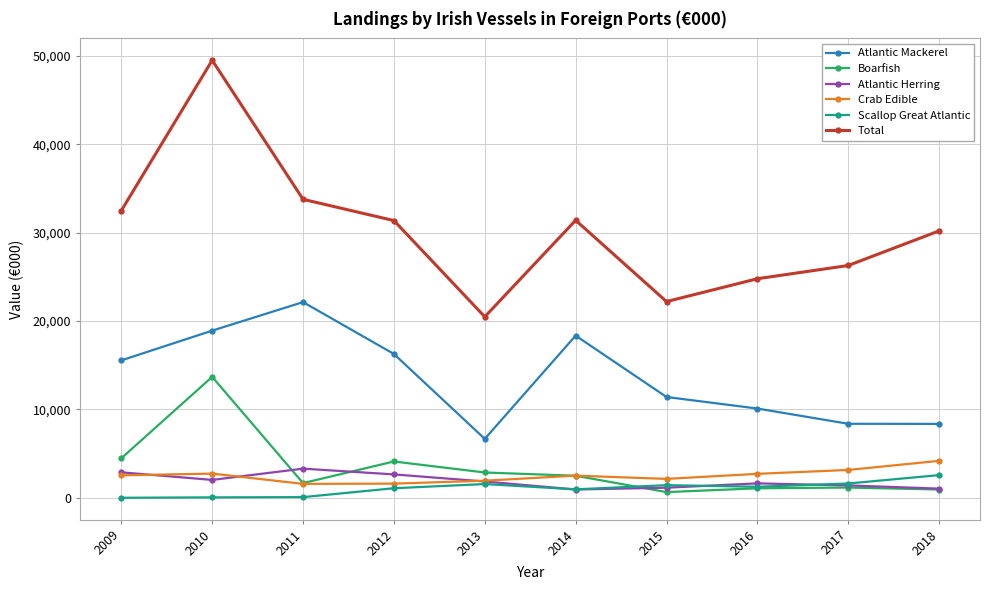

True or false: Atlantic Mackerel has more than 2 interior local peaks.

False